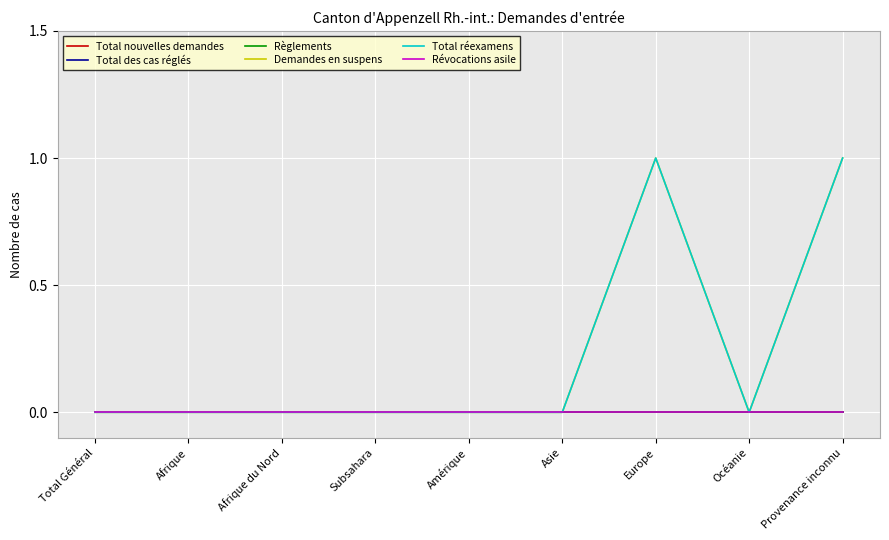

List the series in order of their peak value, highest first.

Demandes en suspens, Total réexamens, Total nouvelles demandes, Total des cas réglés, Règlements, Révocations asile